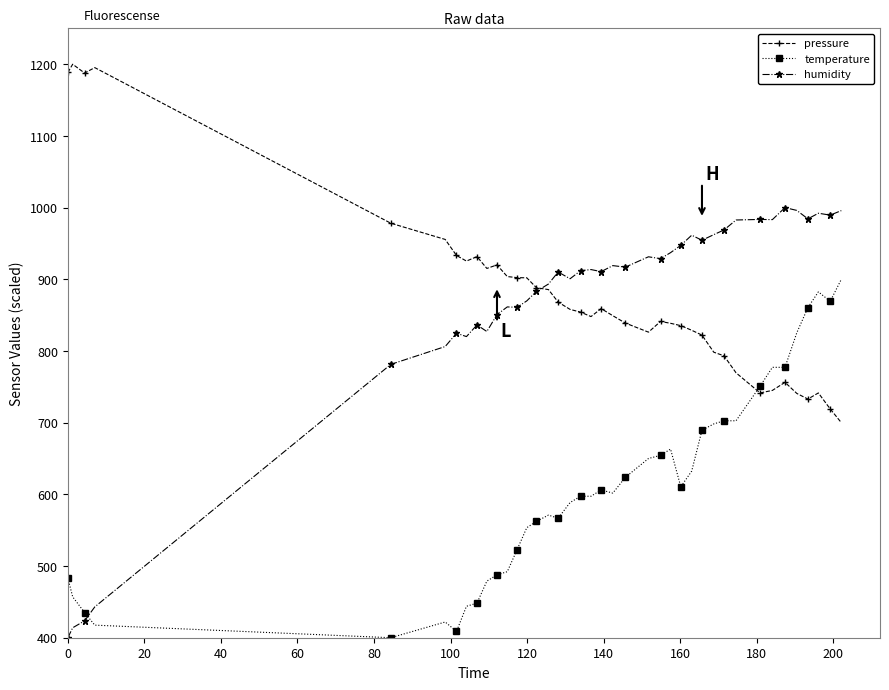

How many times do temperature and humidity cross each other?

1